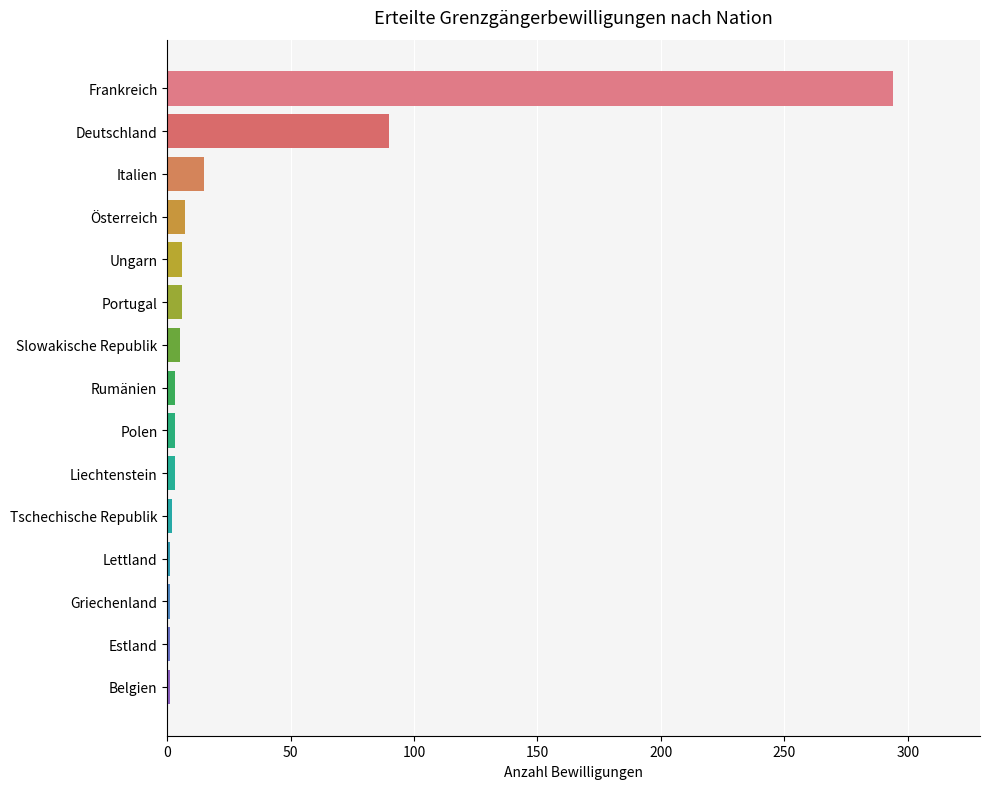

Which label corresponds to the largest value in the chart?

Frankreich